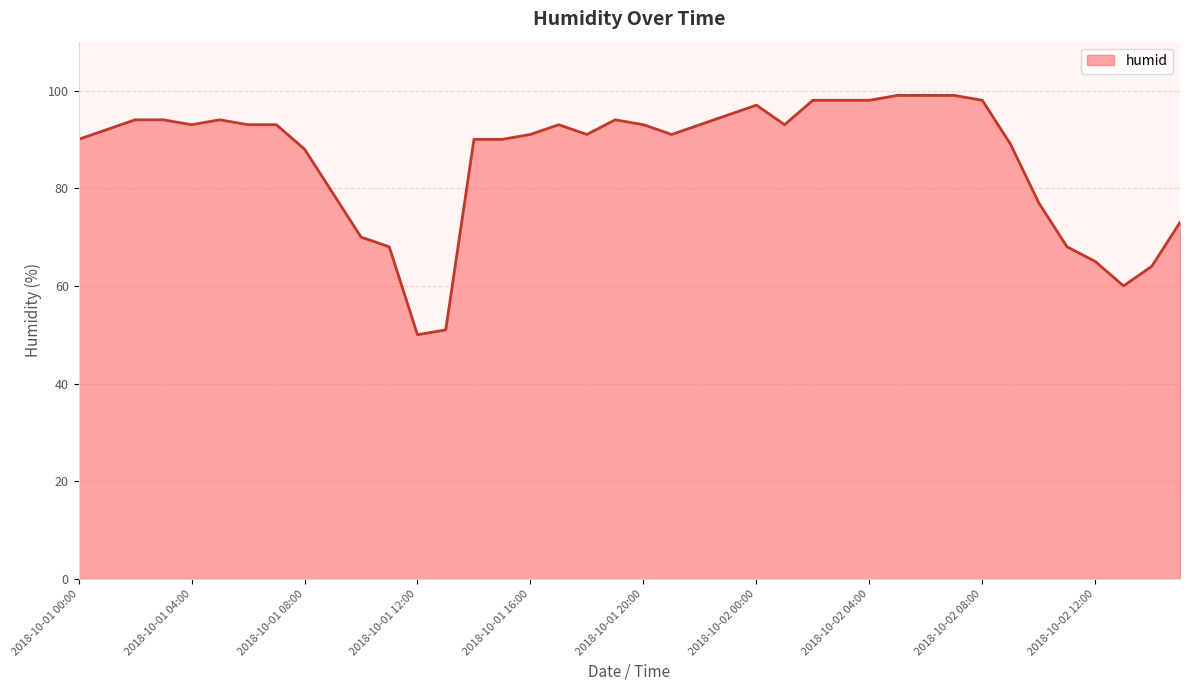

What is the difference between the maximum and minimum values?

49